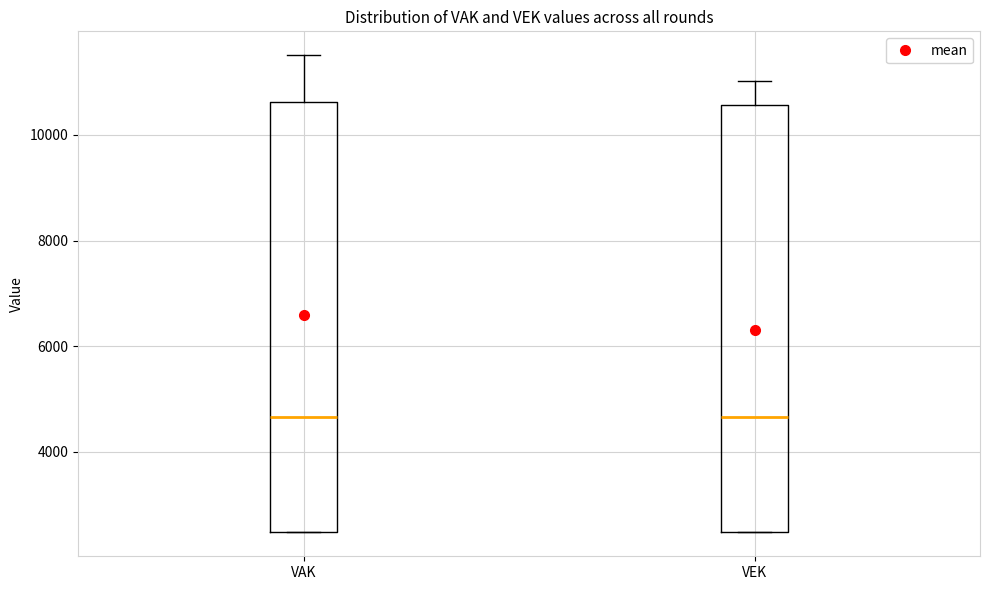

Where does the upper whisker of the box for VEK end on the y-axis? The values are not printed on the chart, so give them approximately, as read against the axis.

11000